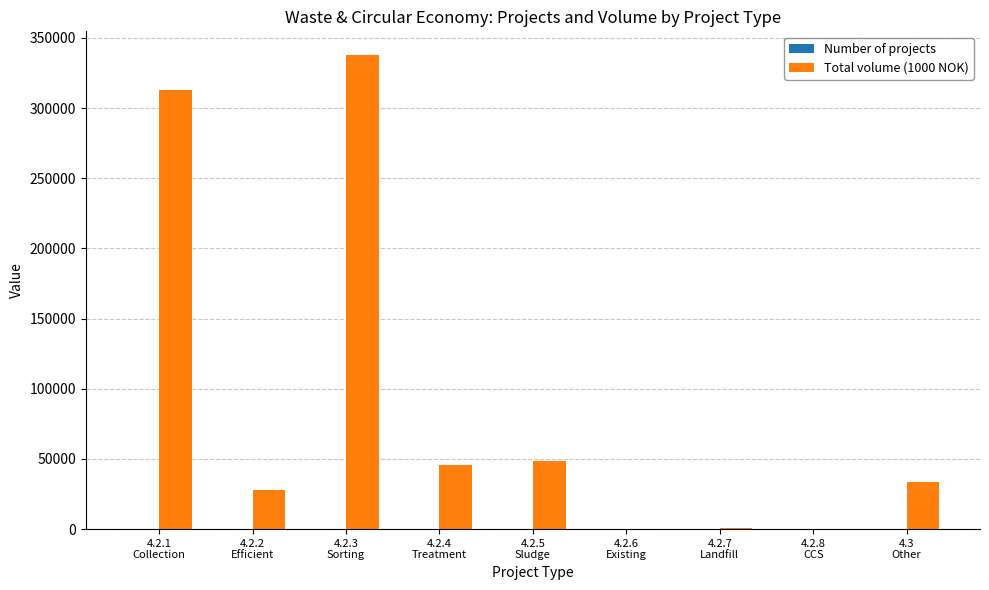

Which series has the largest total across all categories?

Total volume (1000 NOK)